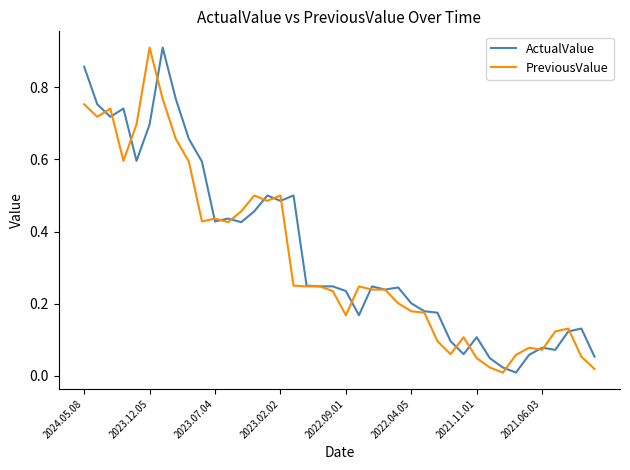

True or false: PreviousValue has a value of 0.3 at 2023.02.02.

False